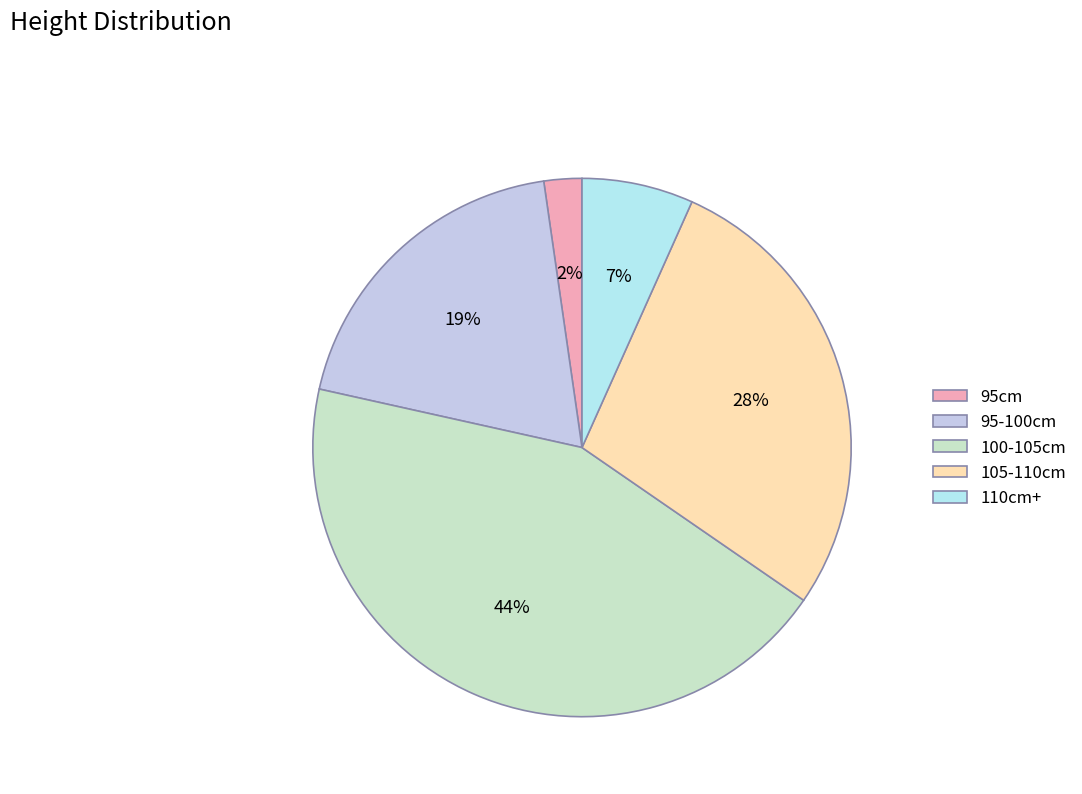

Which has a higher value, 95cm or 110cm+?

110cm+